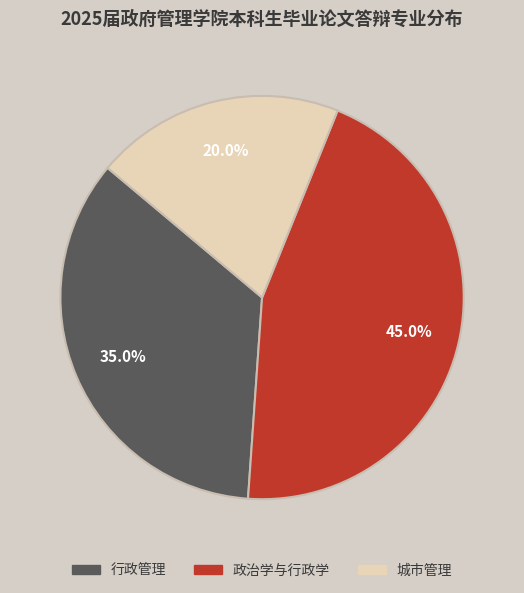

Does 行政管理 represent more than half of the total?

No